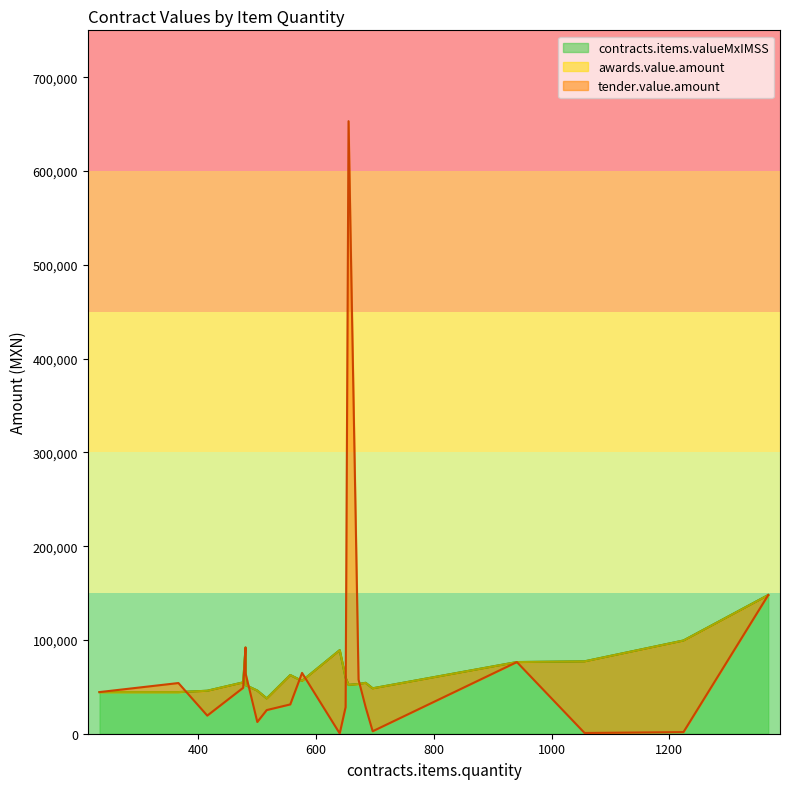

Where is the first local minimum for contracts.items.valueMxIMSS?

516